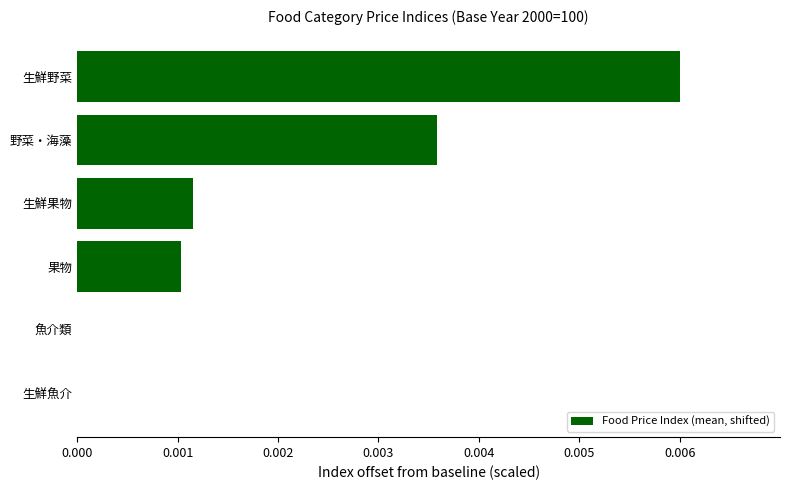

Count the number of values greater than 0.

4